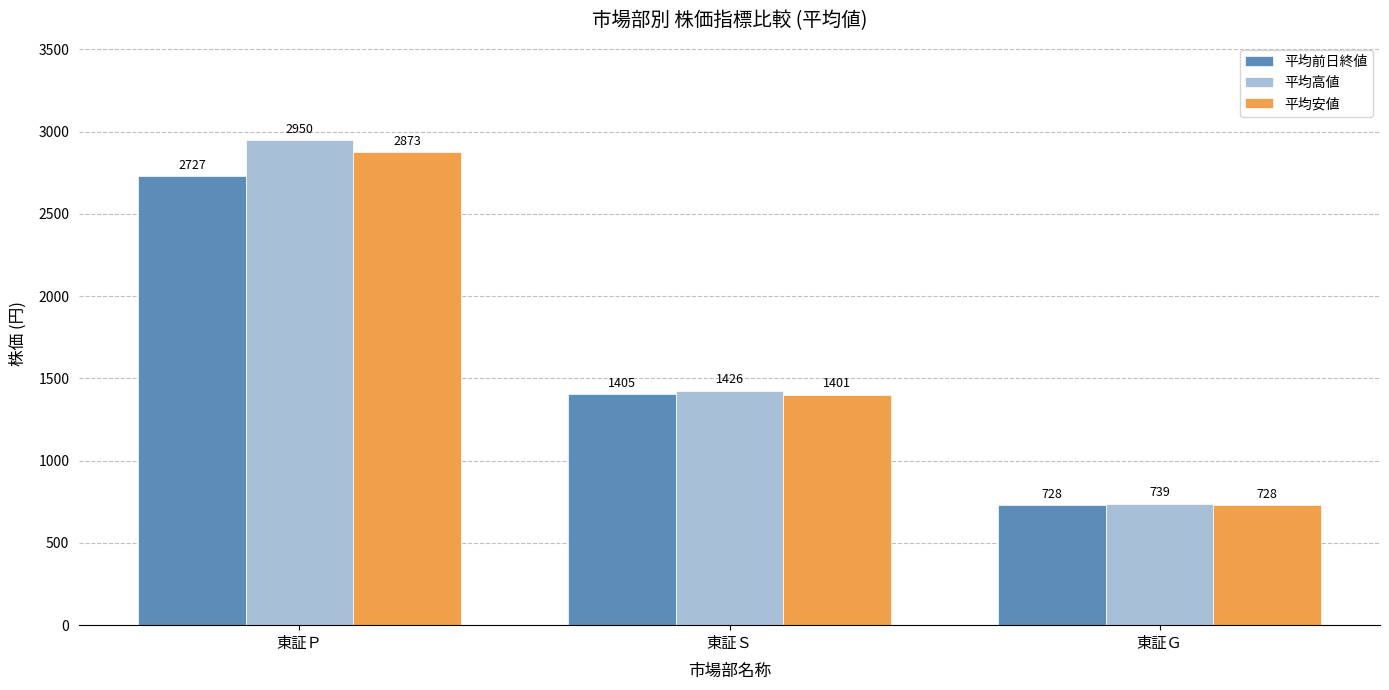

How many data points in 平均高値 are less than 1425?

1